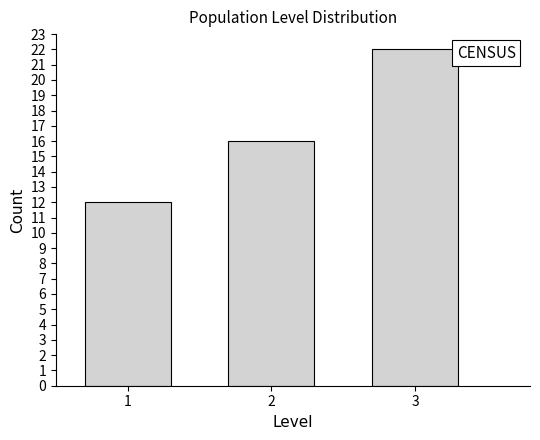

Reading left to right, what are all the values shown in this chart?

1=12	2=16	3=22